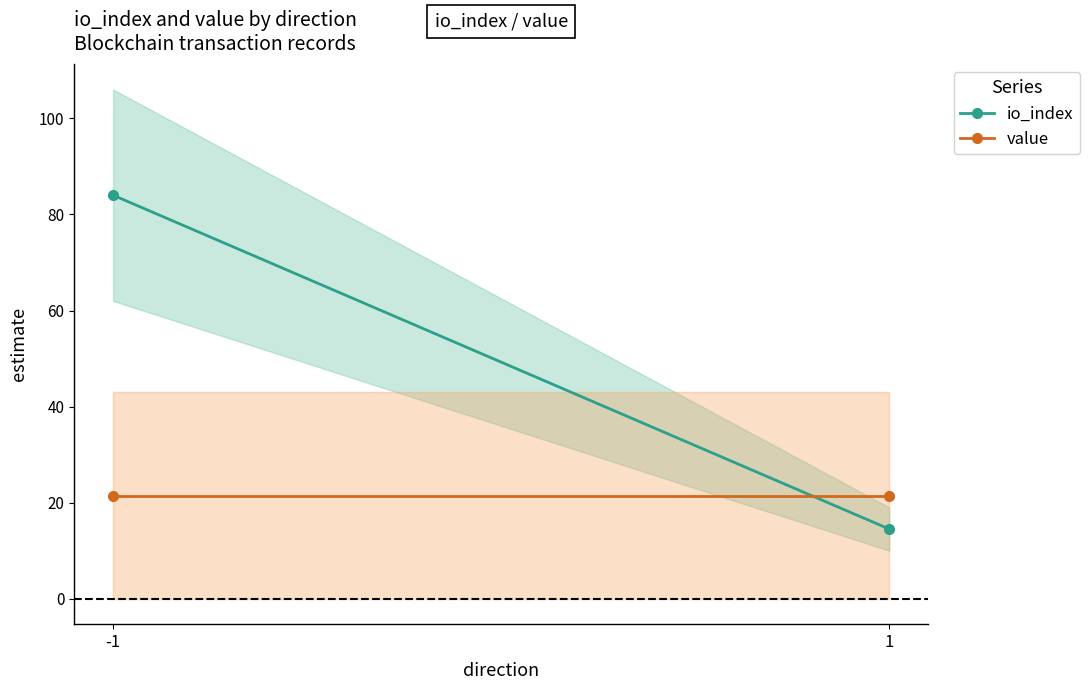

What is the value of the io_index point at the 1st from the left?

84.0